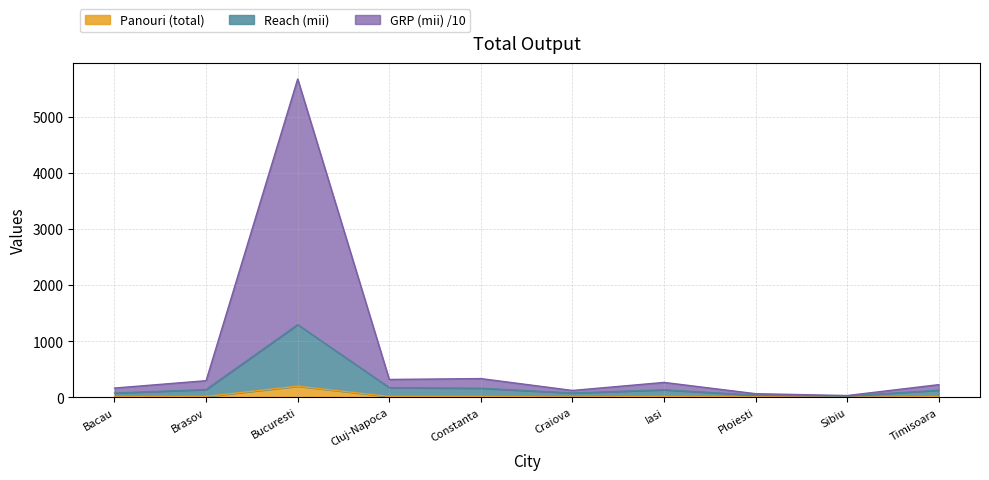

What value does the Reach (mii) series have at Timisoara?

126.0